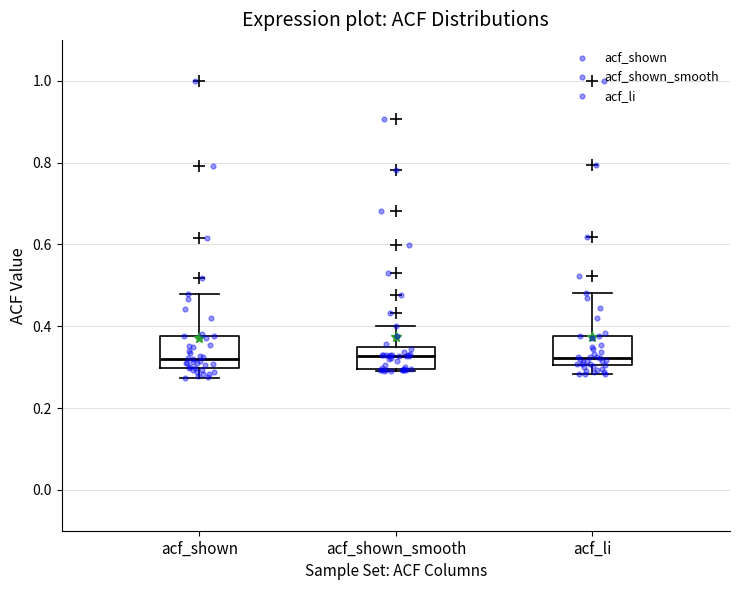

Reading left to right, read every box against the y-axis: the position of its median line, the range the box covers, and the ends of its whiskers. The values are not printed on the chart, so give them approximately, as read against the axis.

acf_shown: median 0.32, box 0.30 to 0.38, whiskers 0.28 to 0.48
acf_shown_smooth: median 0.32, box 0.30 to 0.34, whiskers 0.30 to 0.40
acf_li: median 0.32, box 0.30 to 0.38, whiskers 0.28 to 0.48